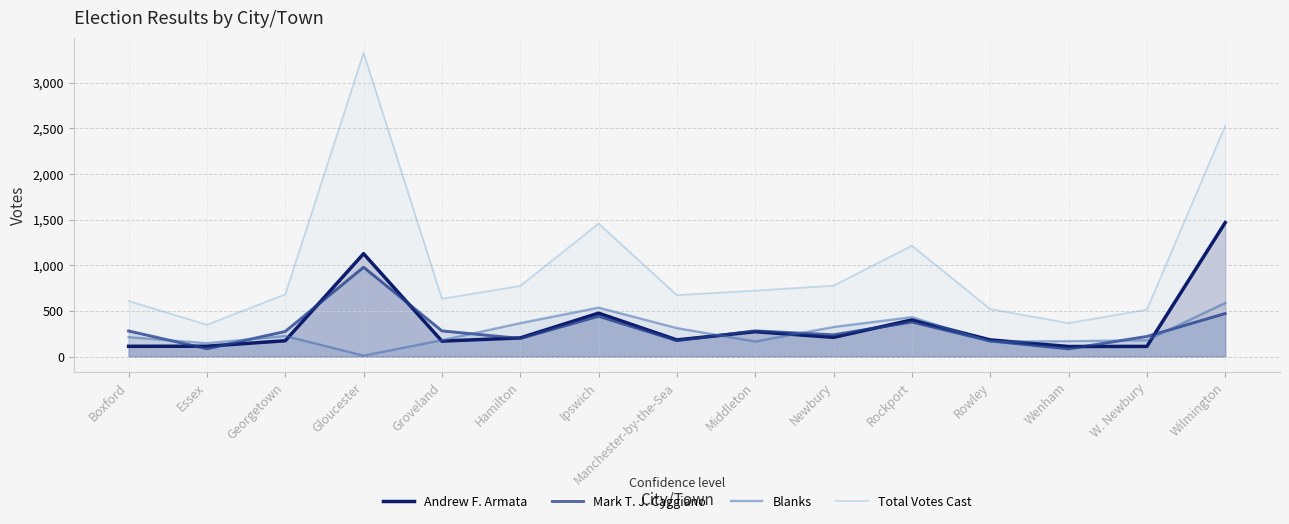

What is the lowest value of the Blanks series?

12